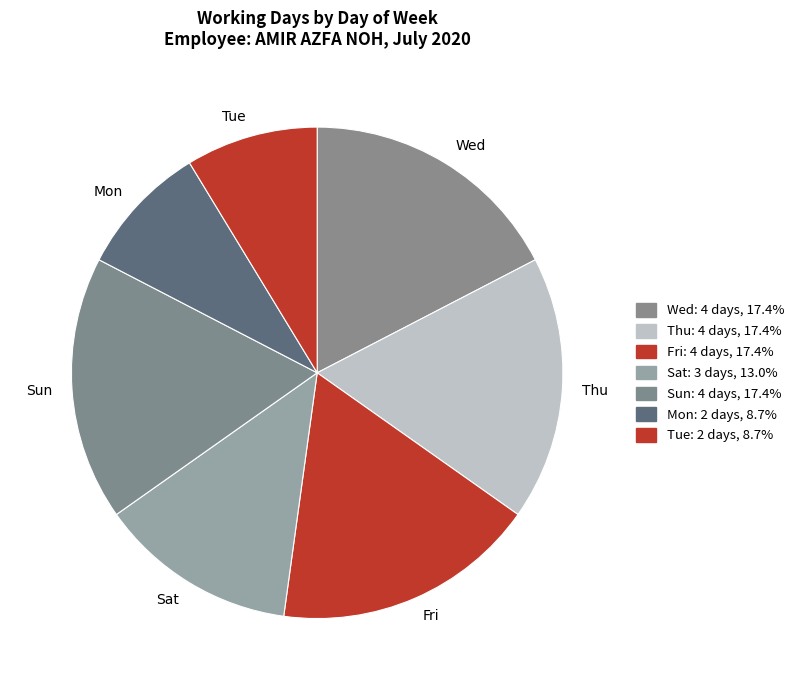

Count the number of slices in the pie.

7